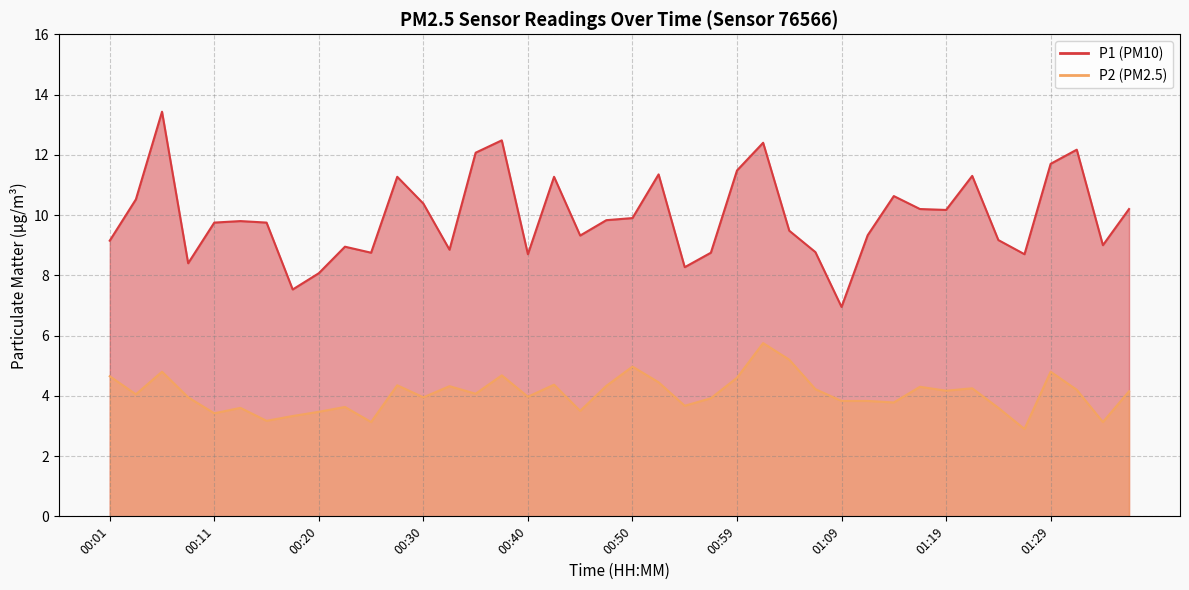

True or false: P1 and P2 cross at least once.

False